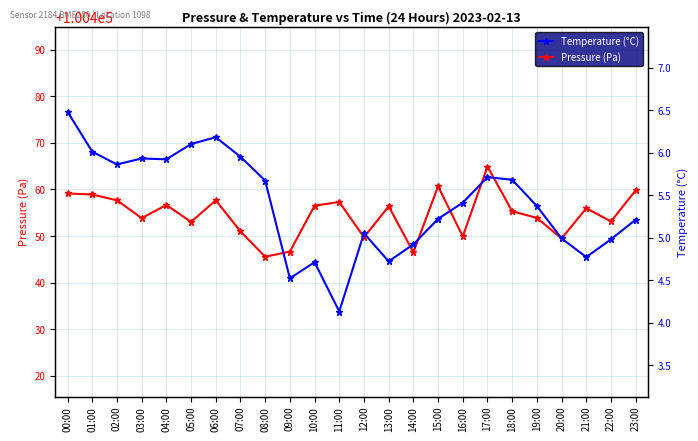

Where is the first local minimum for Pressure (Pa)?

03:00